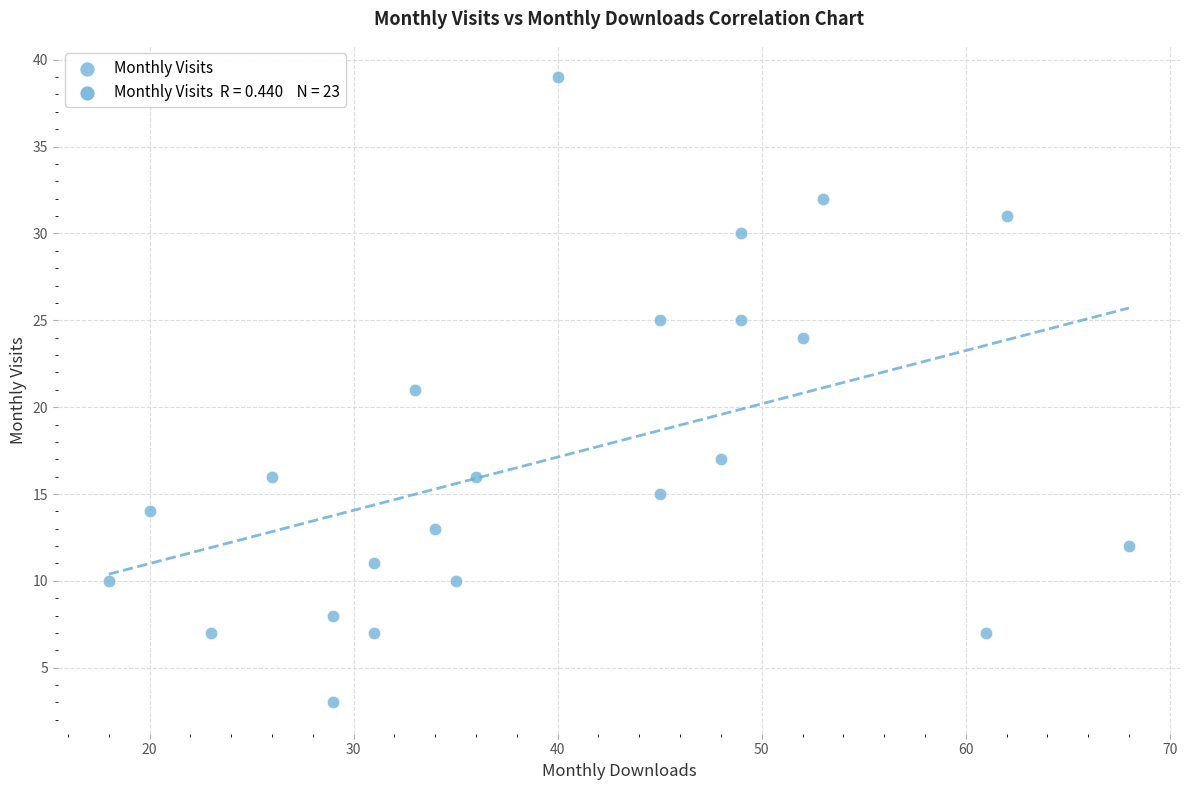

What is the range of X values (max minus min)?

50